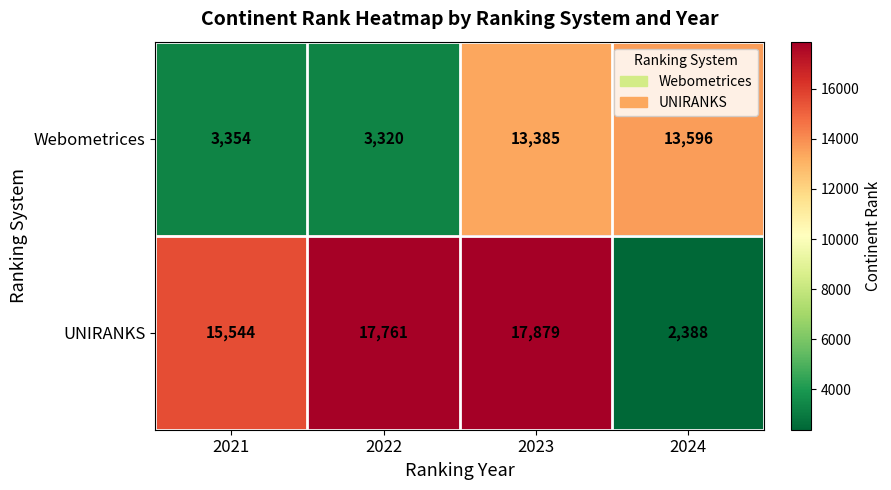

What is the sum of all UNIRANKS values?

53572